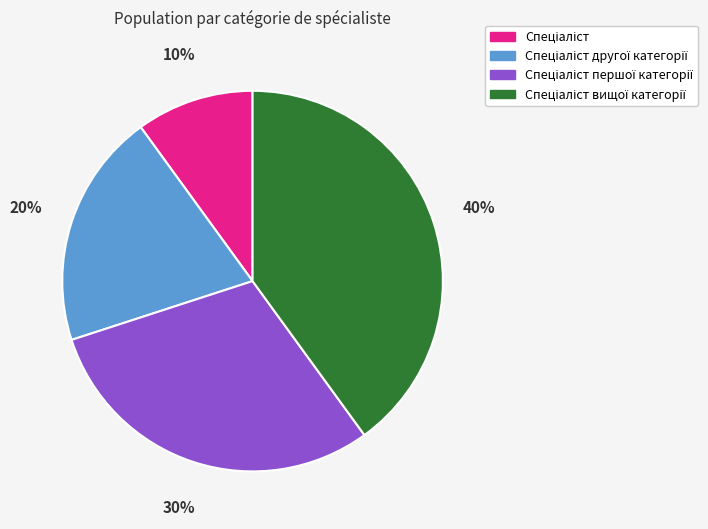

To the nearest percent, what is the average slice percentage?

25%